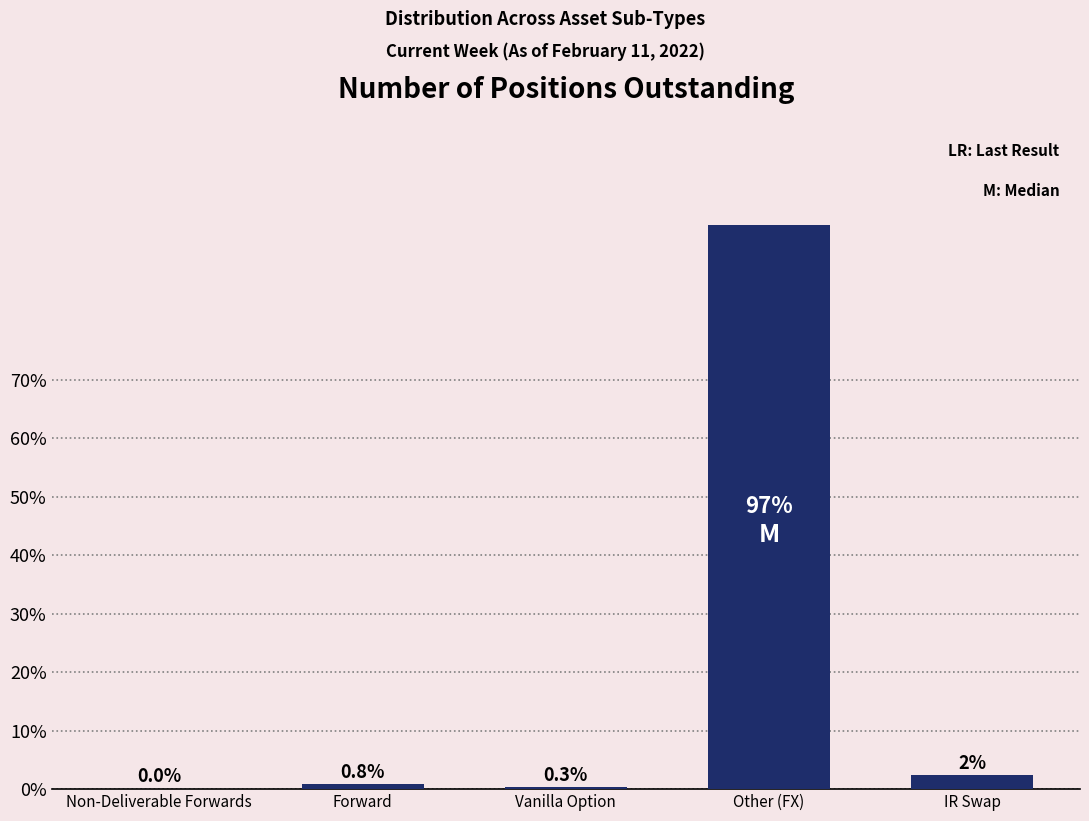

True or false: the data shows 96.6 at Other (FX).

True